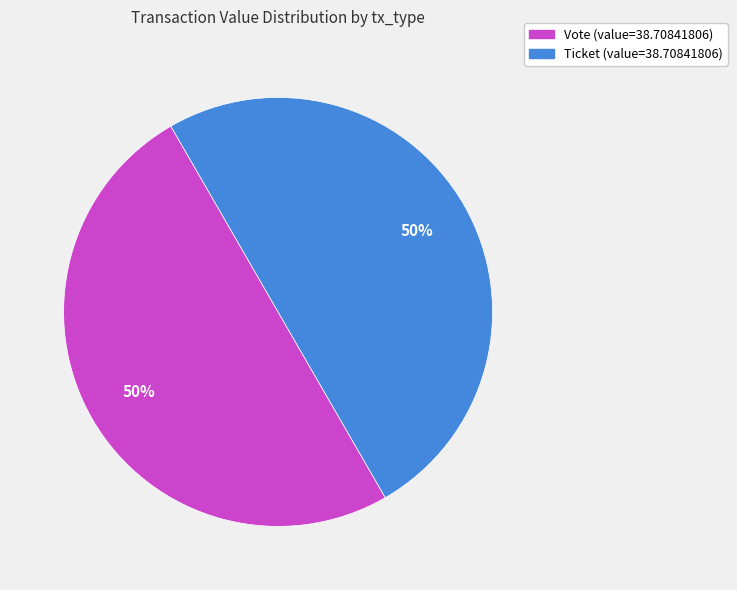

How many segments does this pie chart have?

2